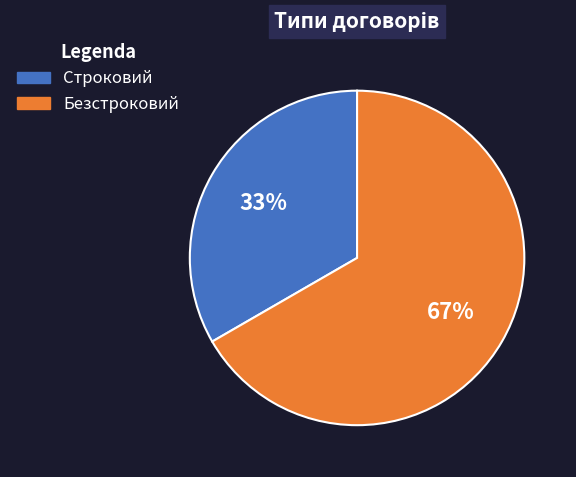

Is there any slice that represents more than half of the pie?

Yes